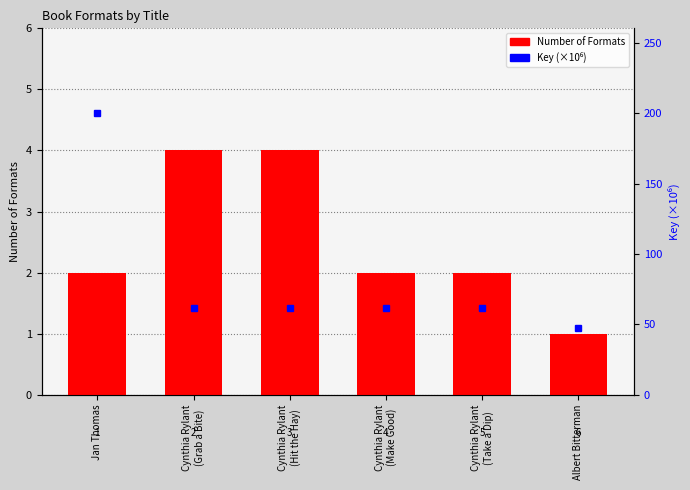

List the labels in order of Number of Formats value, largest first.

Cynthia Rylant
(Grab a Bite), Cynthia Rylant
(Hit the Hay), Jan Thomas, Cynthia Rylant
(Make Good), Cynthia Rylant
(Take a Dip), Albert Bitterman